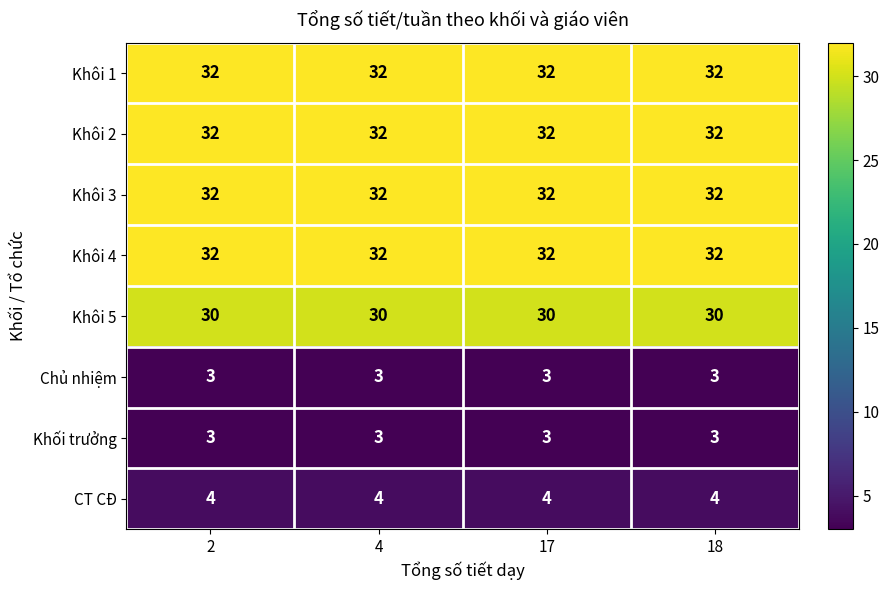

What is the spread (max minus min) of values at 4?

29